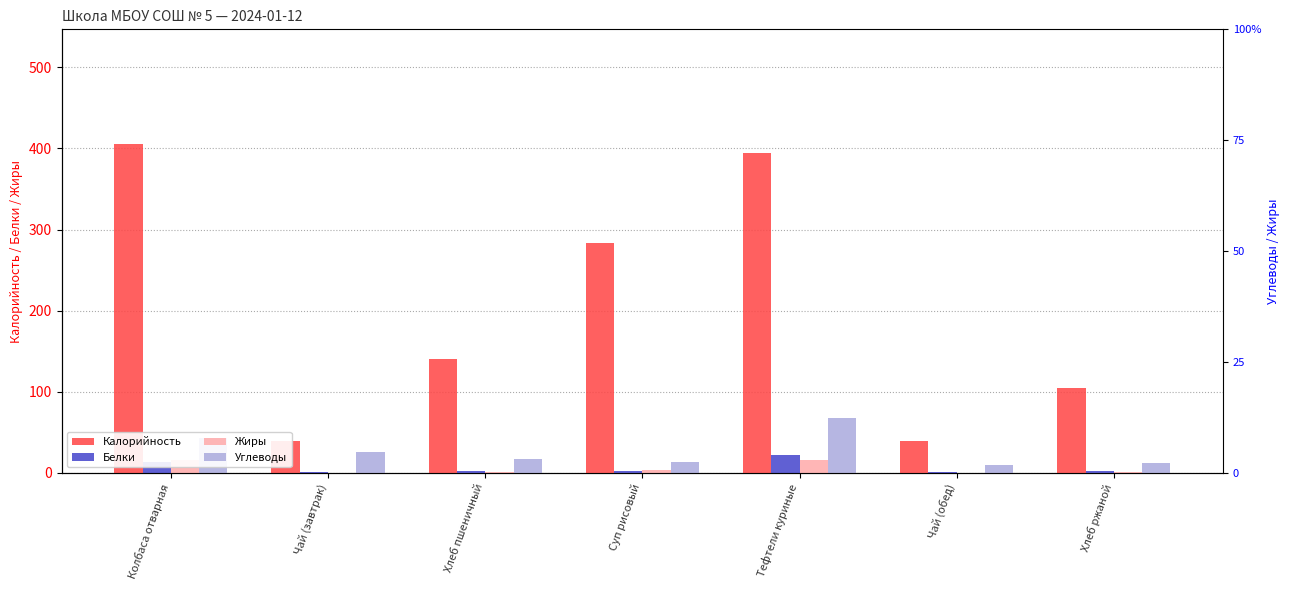

What is the sum of all Углеводы values?

188.9